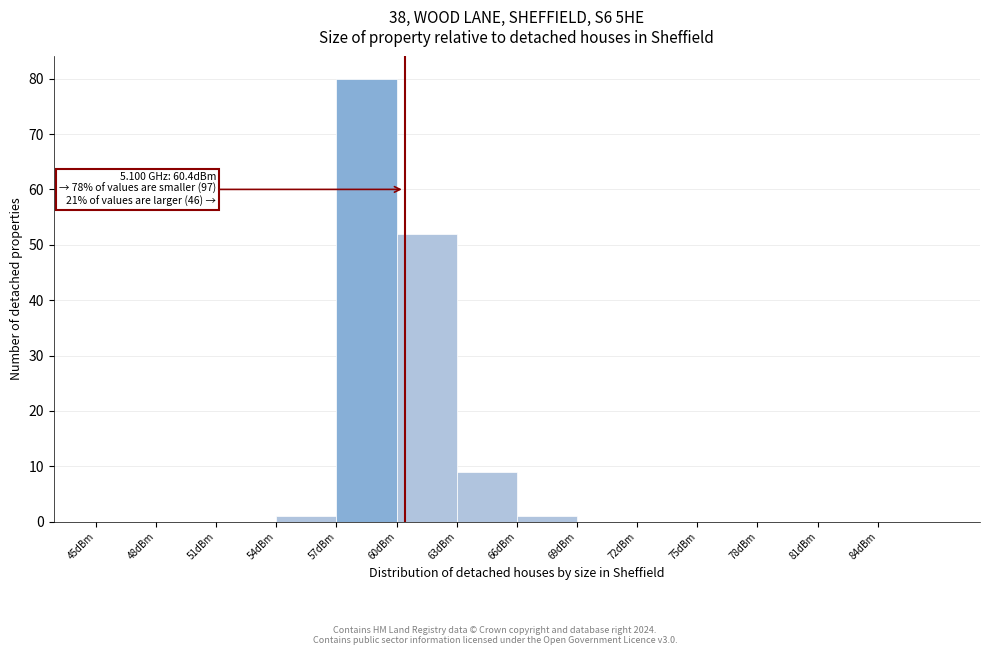

Over which range of the x-axis is the bar tallest?

57 to 60